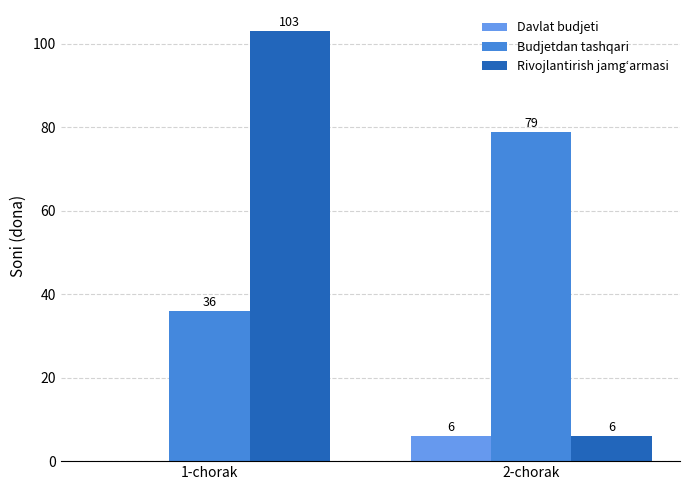

Which series has the largest total across all categories?

Budjetdan tashqari